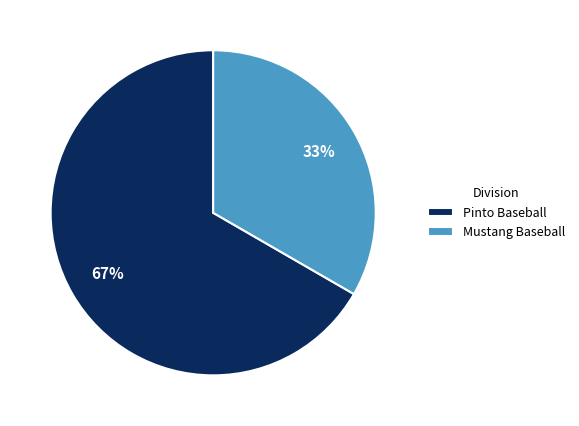

What is the largest slice in the pie chart?

Pinto Baseball